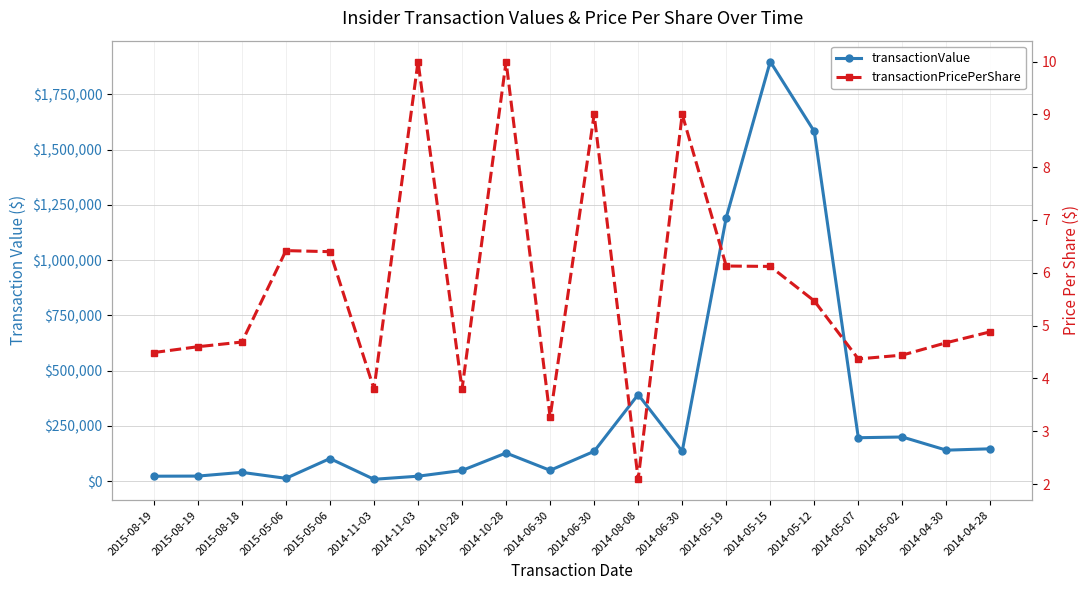

What are all the series names shown in the legend?

transactionValue, transactionPricePerShare